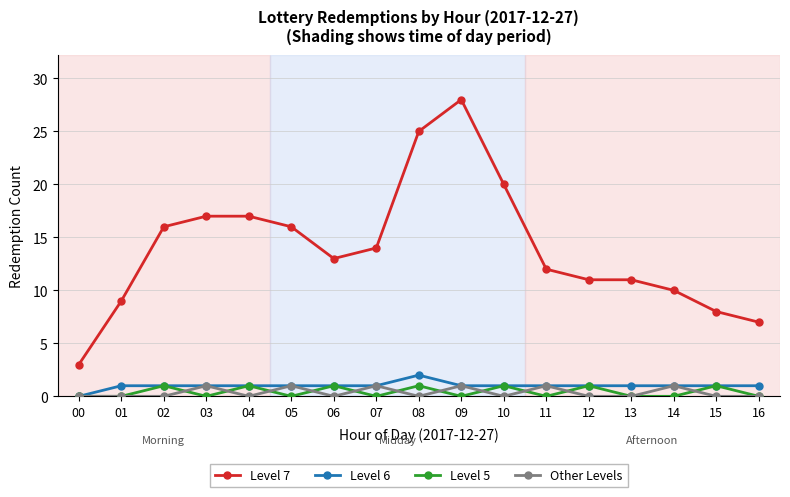

Does the chart have visible grid lines?

Yes